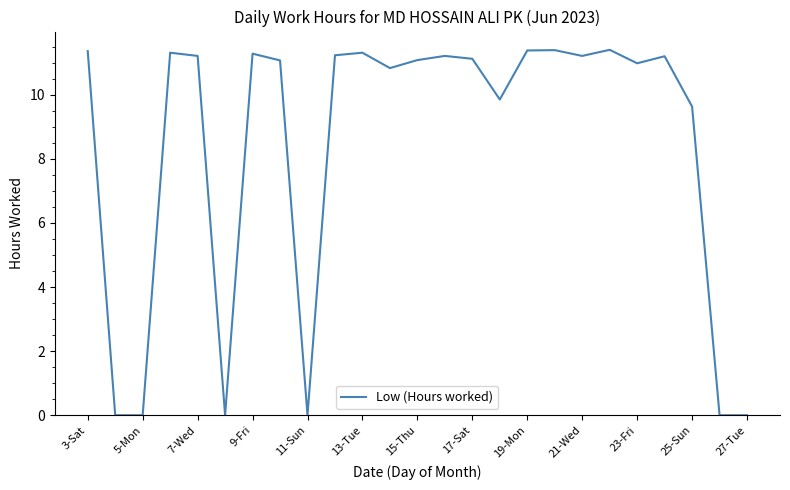

What is the difference between the maximum and minimum values?

11.4